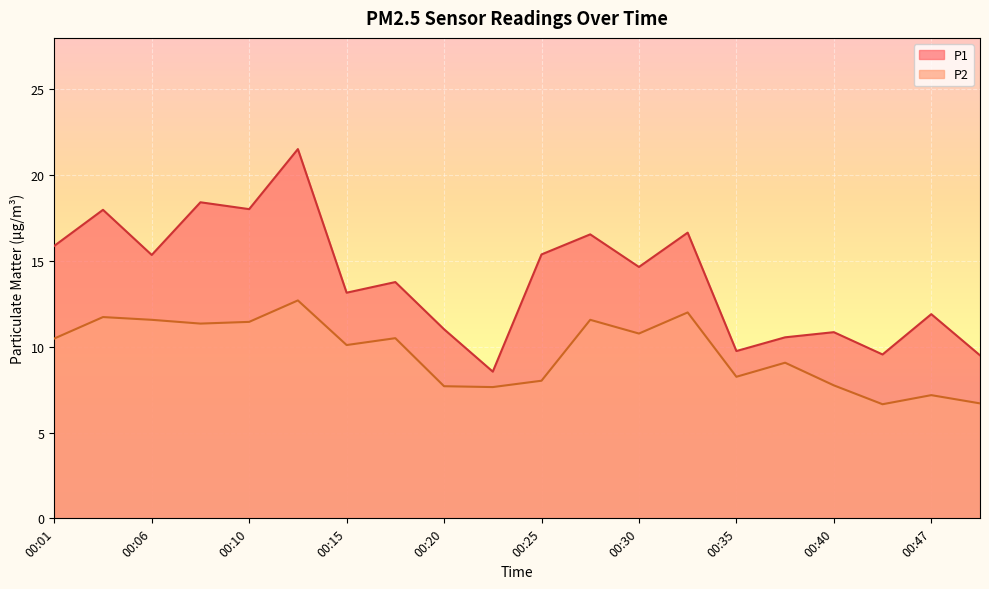

At which label does P1 reach its minimum?

00:23